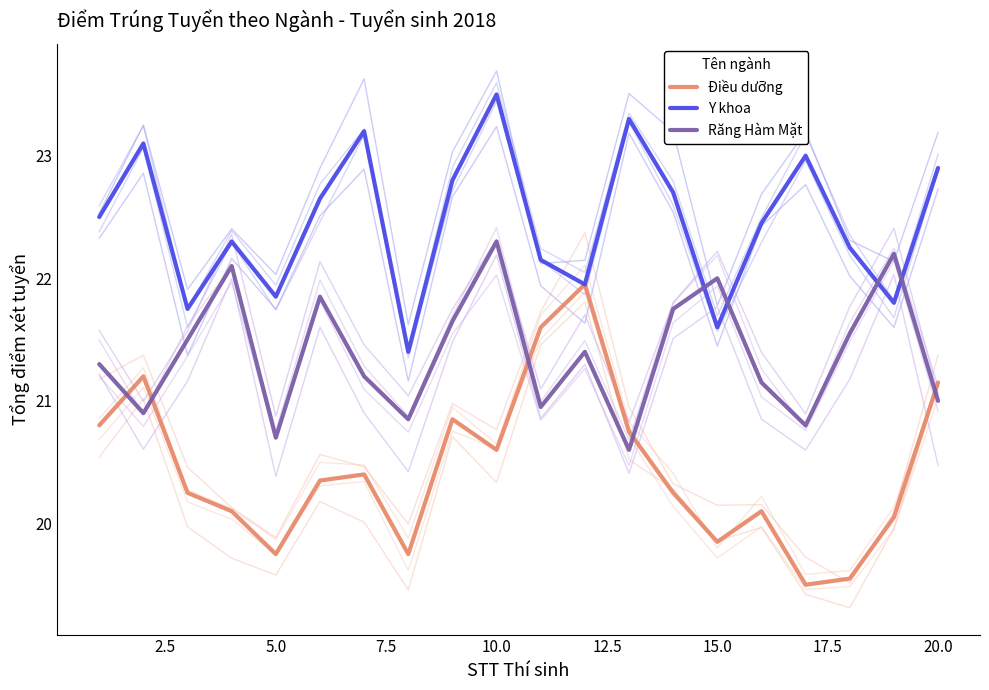

List the series in order of their overall mean, lowest first.

Điều dưỡng, Răng Hàm Mặt, Y khoa